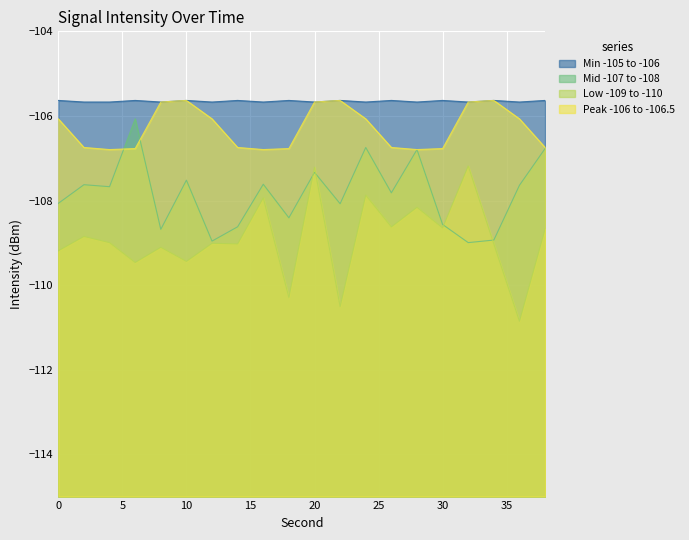

List the series in order of their peak value, highest first.

Min -105 to -106, Peak -106 to -106.5, Mid -107 to -108, Low -109 to -110